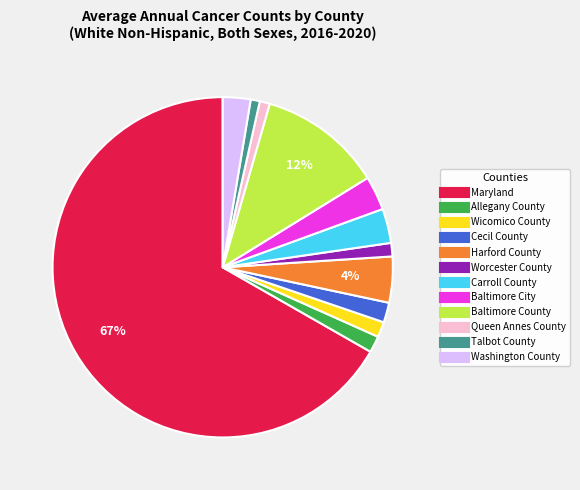

To the nearest percent, what percentage of the pie is Talbot County?

1%